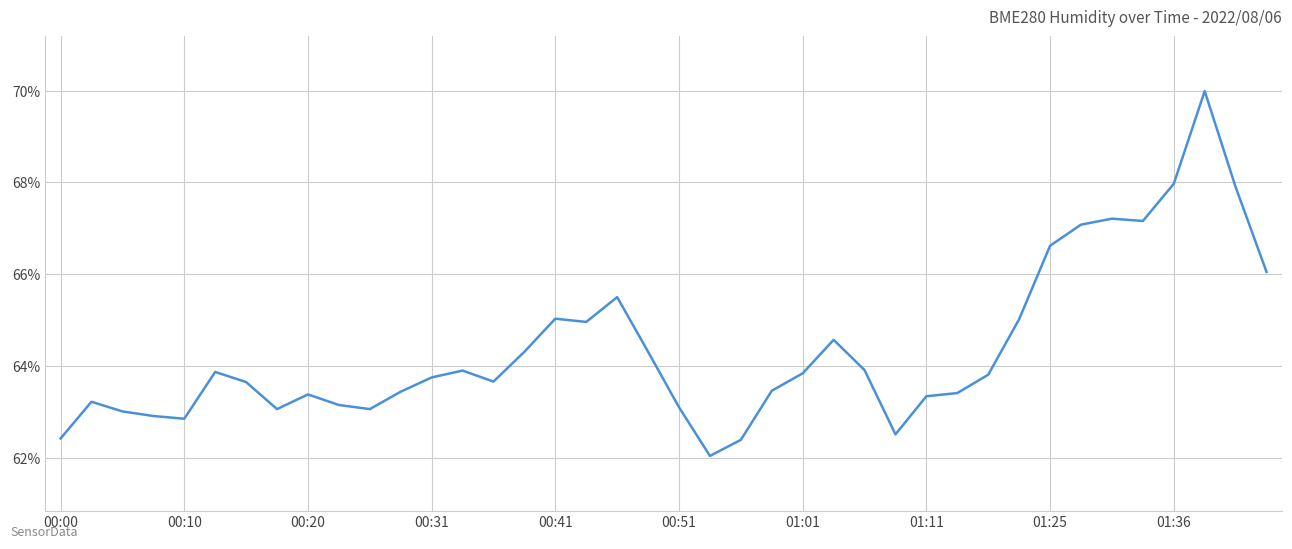

What is the maximum value shown in the chart?

70.0